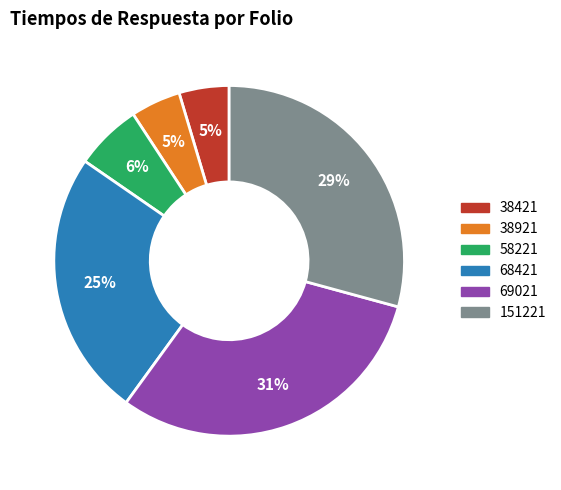

Which slice is the largest?

69021